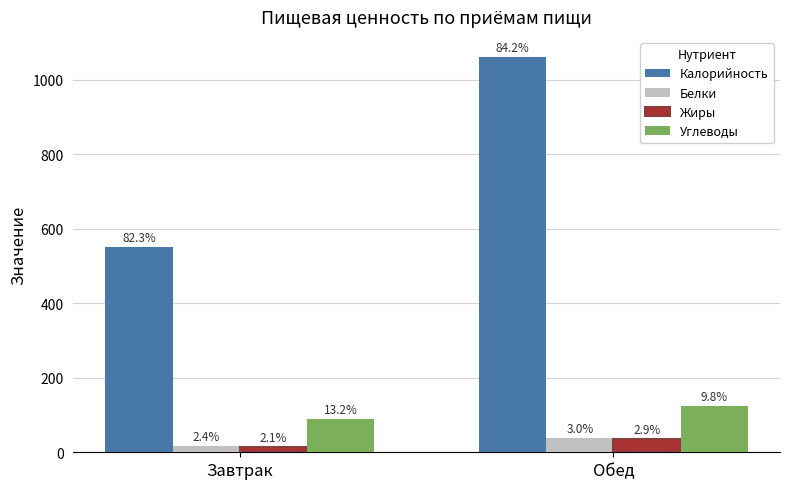

What are all the series names shown in the legend?

Калорийность, Белки, Жиры, Углеводы